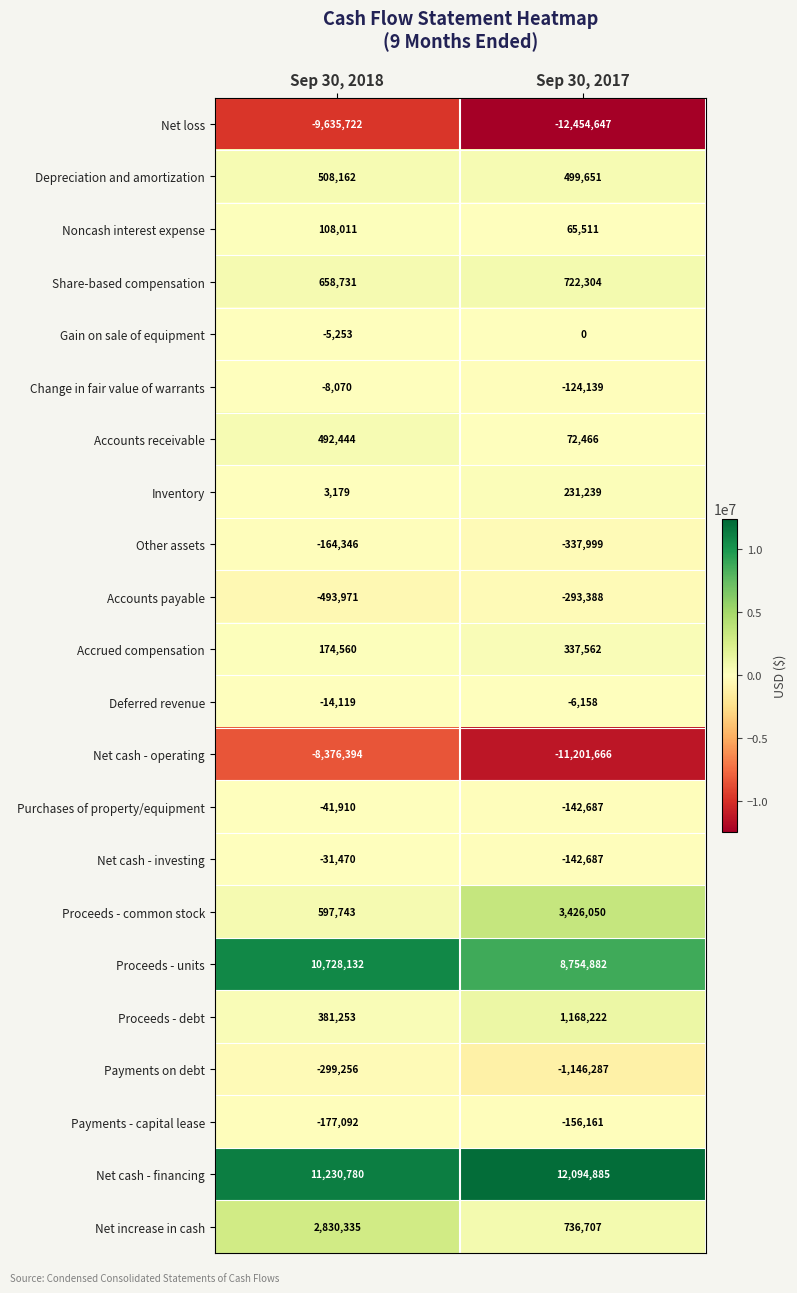

At which category is the sum across all series the highest?

Sep 30, 2018